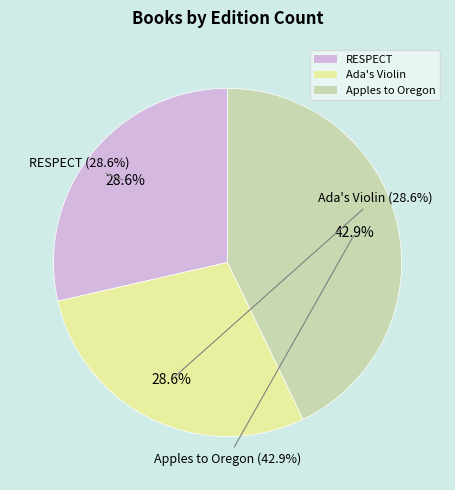

To the nearest percent, what portion does RESPECT represent?

29%